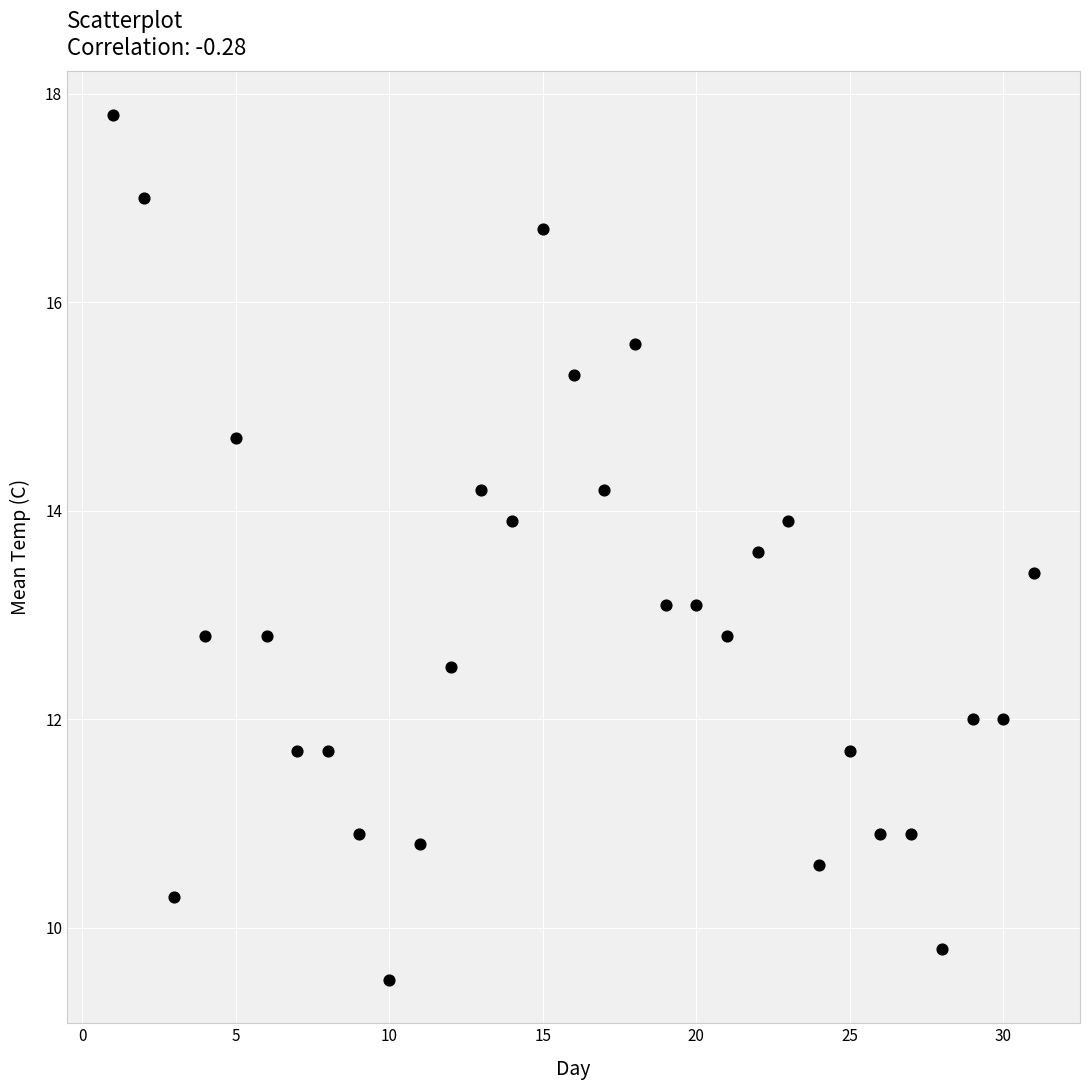

What is the range of Y values (max minus min)?

8.3